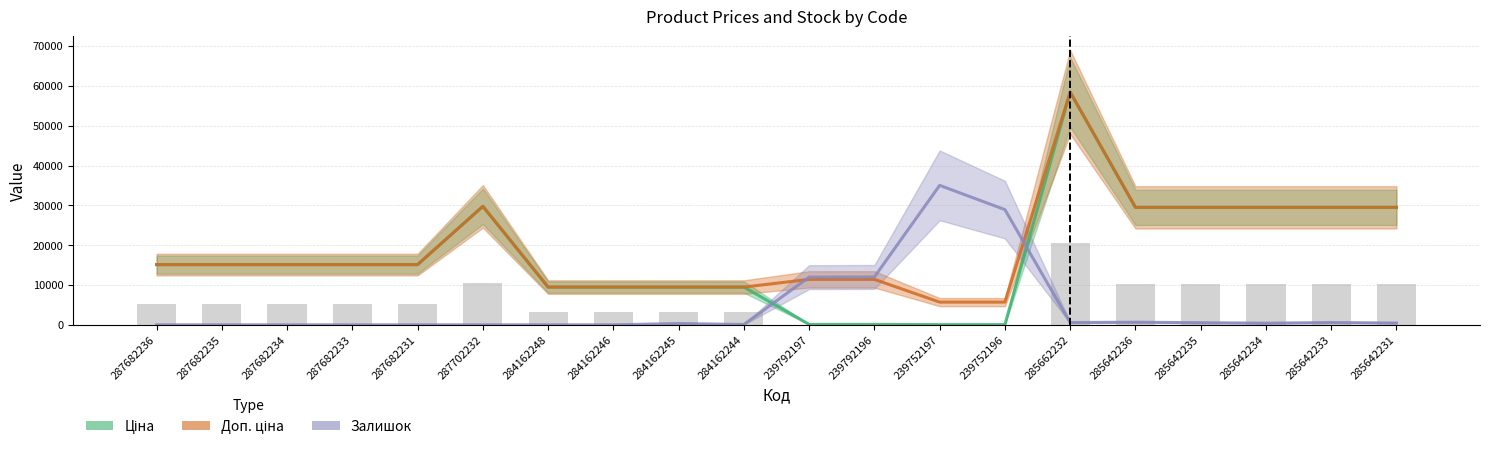

What is the value of the Ціна bar at the 9th from the left?

9480.1